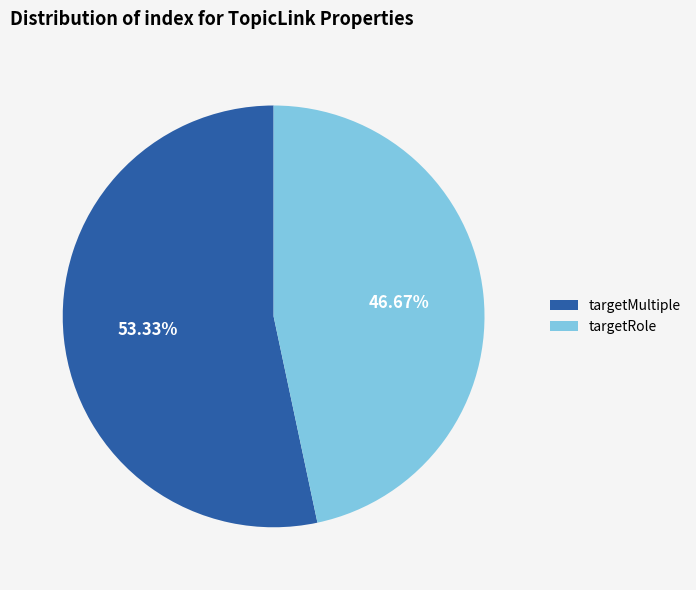

The targetRole slice represents 47% of the pie. True or false?

True